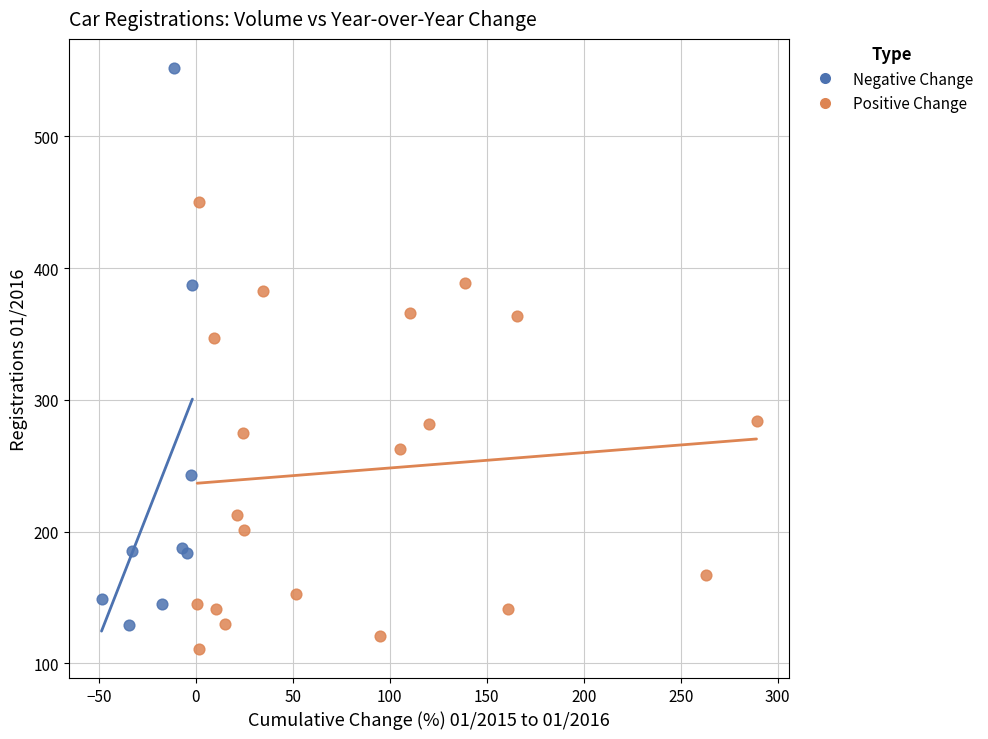

Which series has the widest spread of Y values?

Negative Change